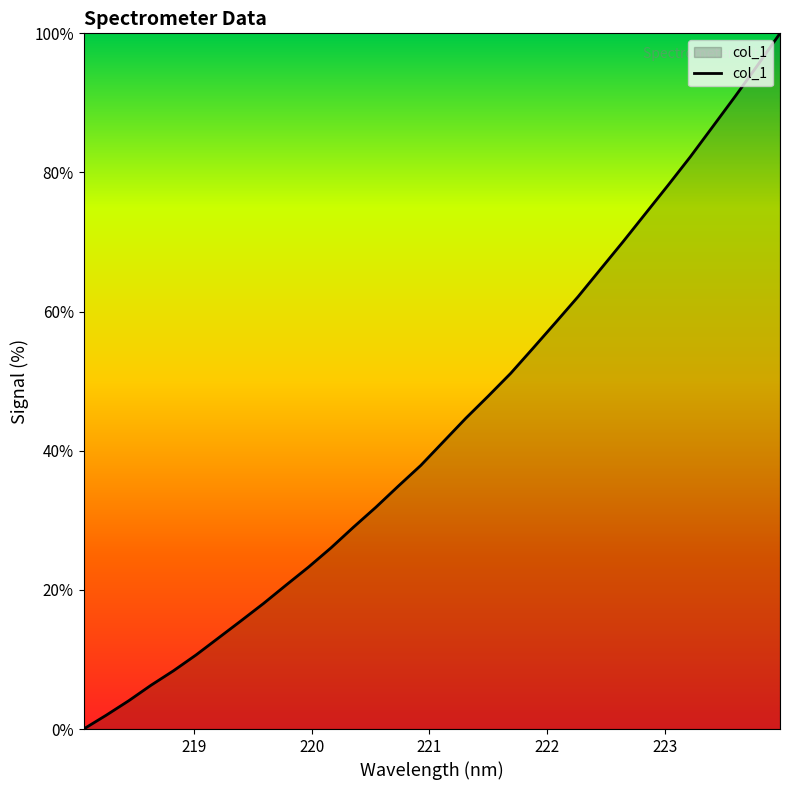

What is the greatest value displayed?

100.0